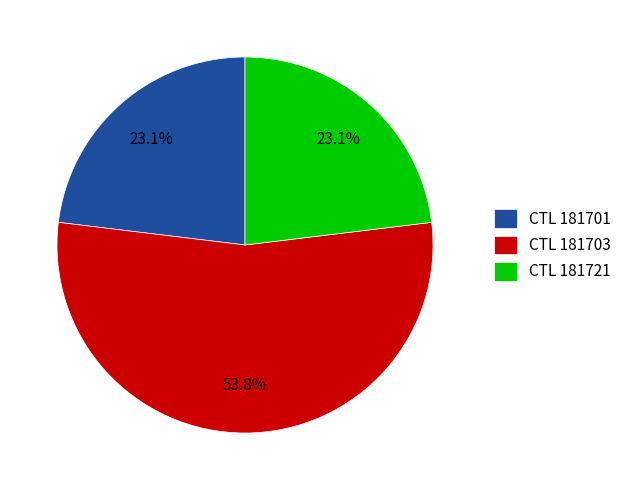

What is the total percentage of CTL 181721 and CTL 181701?

46.2%